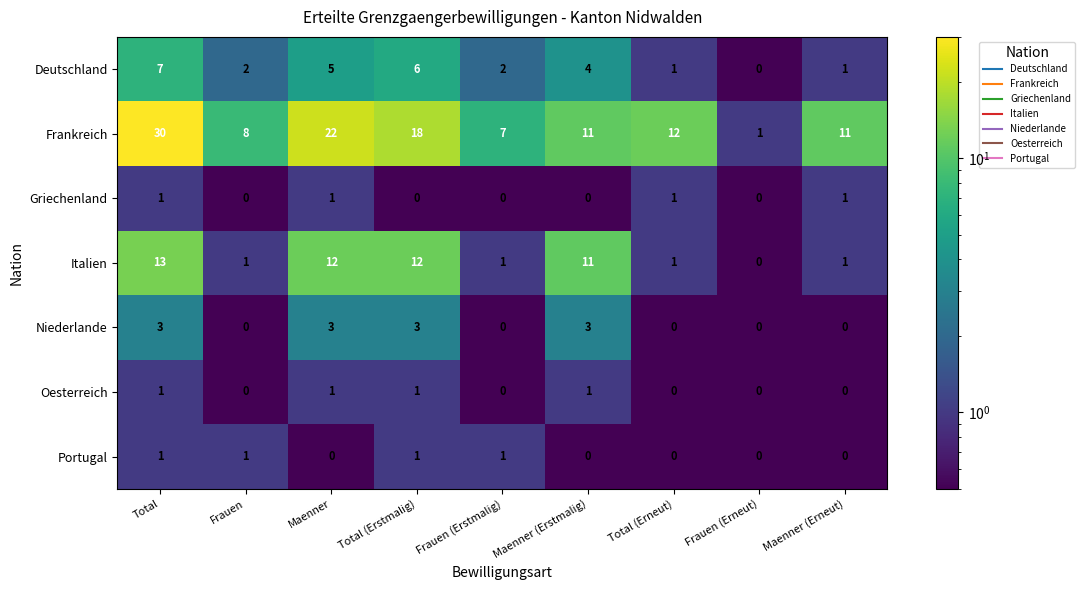

How many distinct data groups are displayed?

7